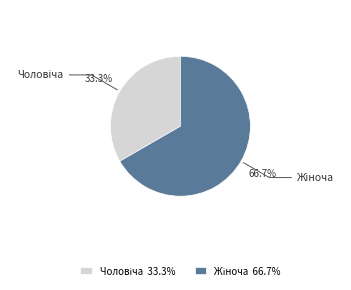

Is there a majority slice in this chart?

Yes